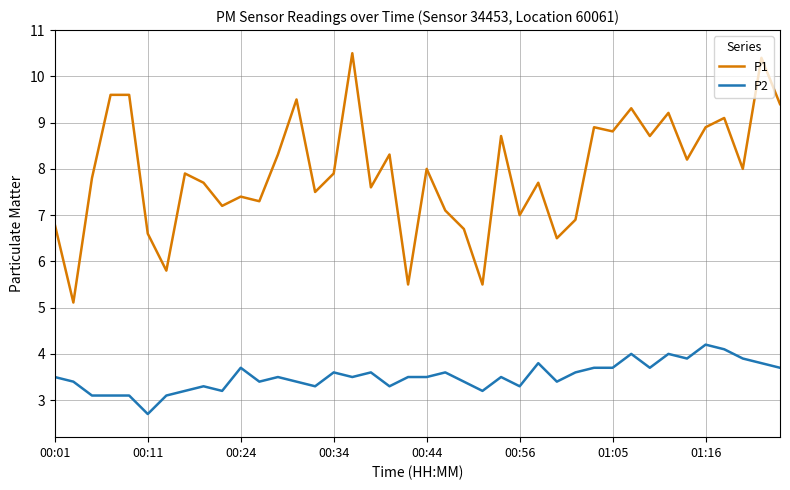

Which series has the largest range (max minus min)?

P1